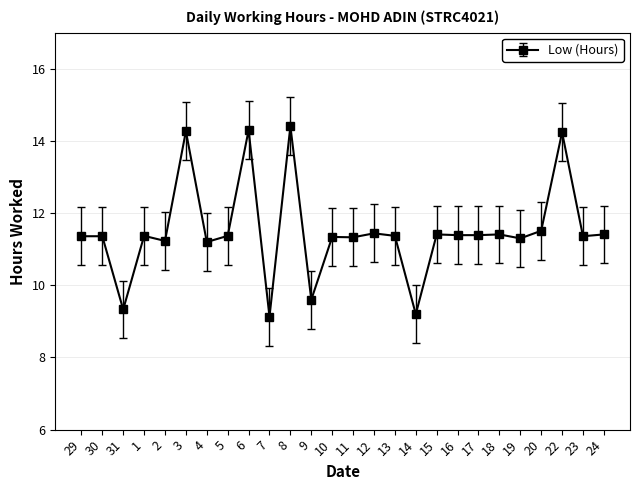

What is the minimum value shown in the chart?

9.1